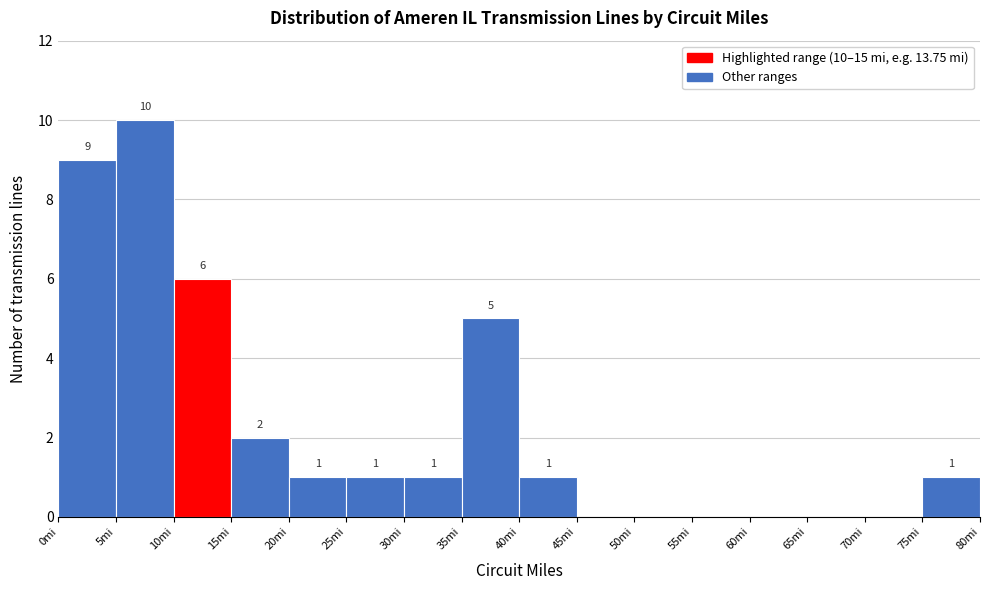

Over which range of the x-axis is the bar tallest?

5 to 10